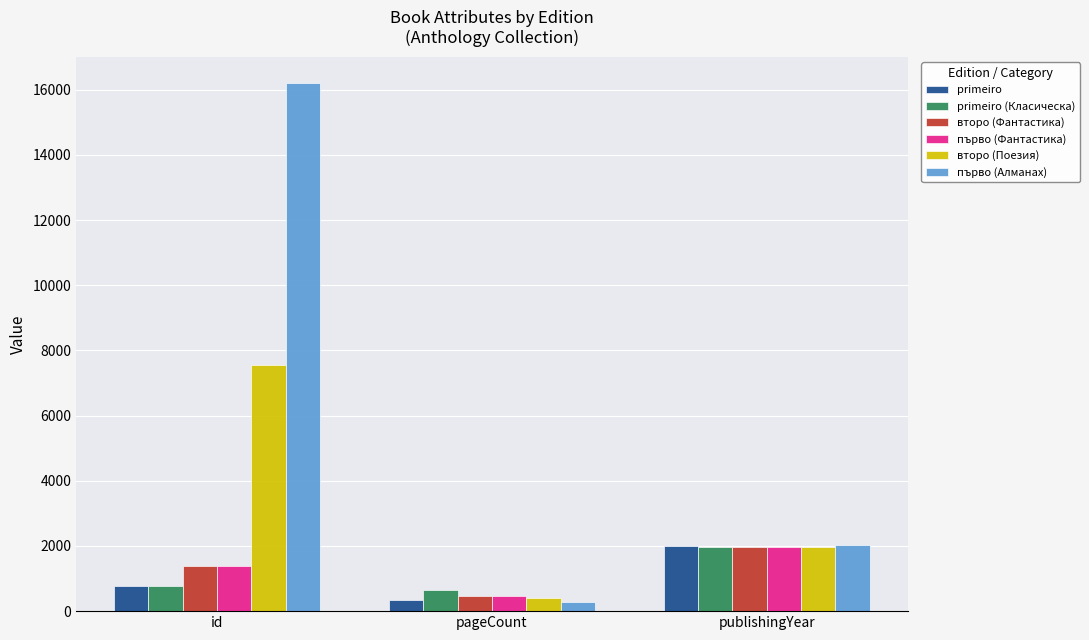

Where does the първо (Алманах) series first go above 2020?

id